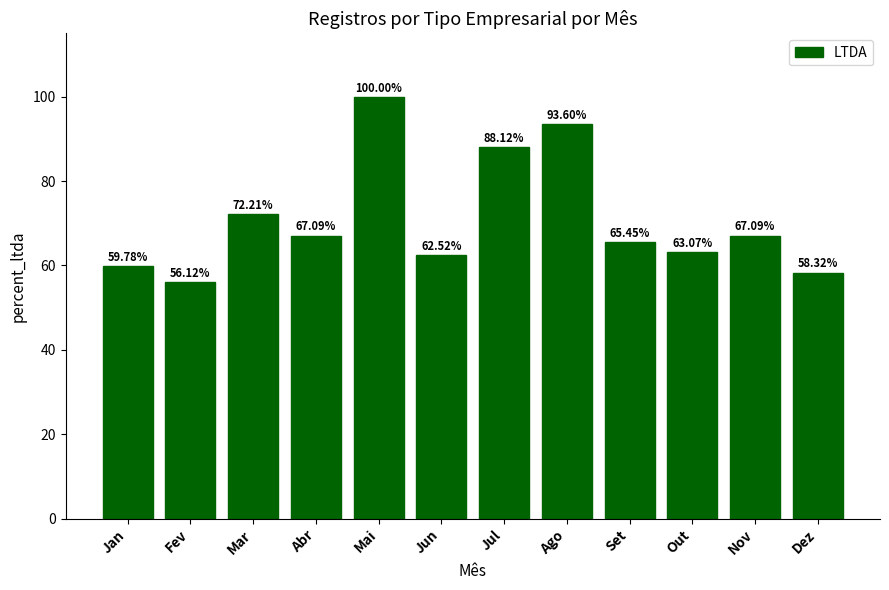

What position from the right is Mai?

8